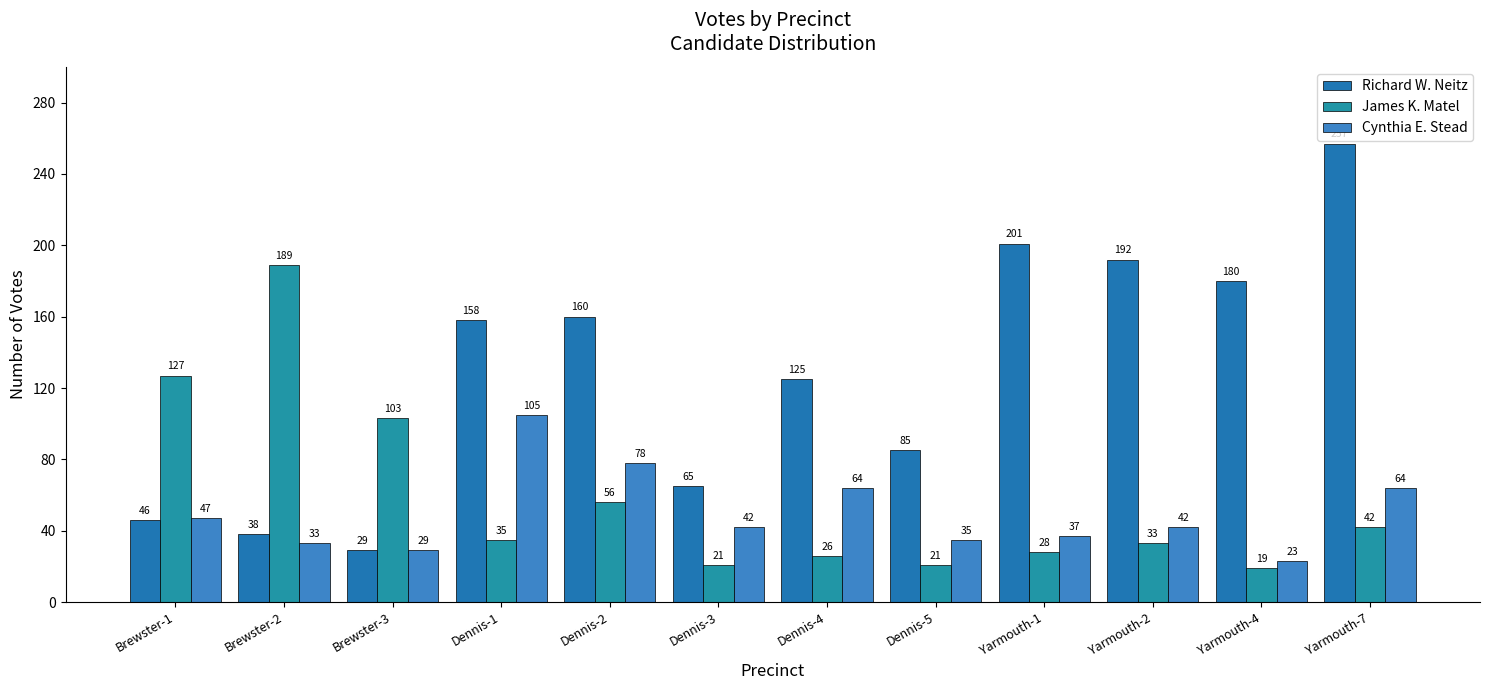

At Dennis-1, list the series in order from largest to smallest.

Richard W. Neitz, Cynthia E. Stead, James K. Matel